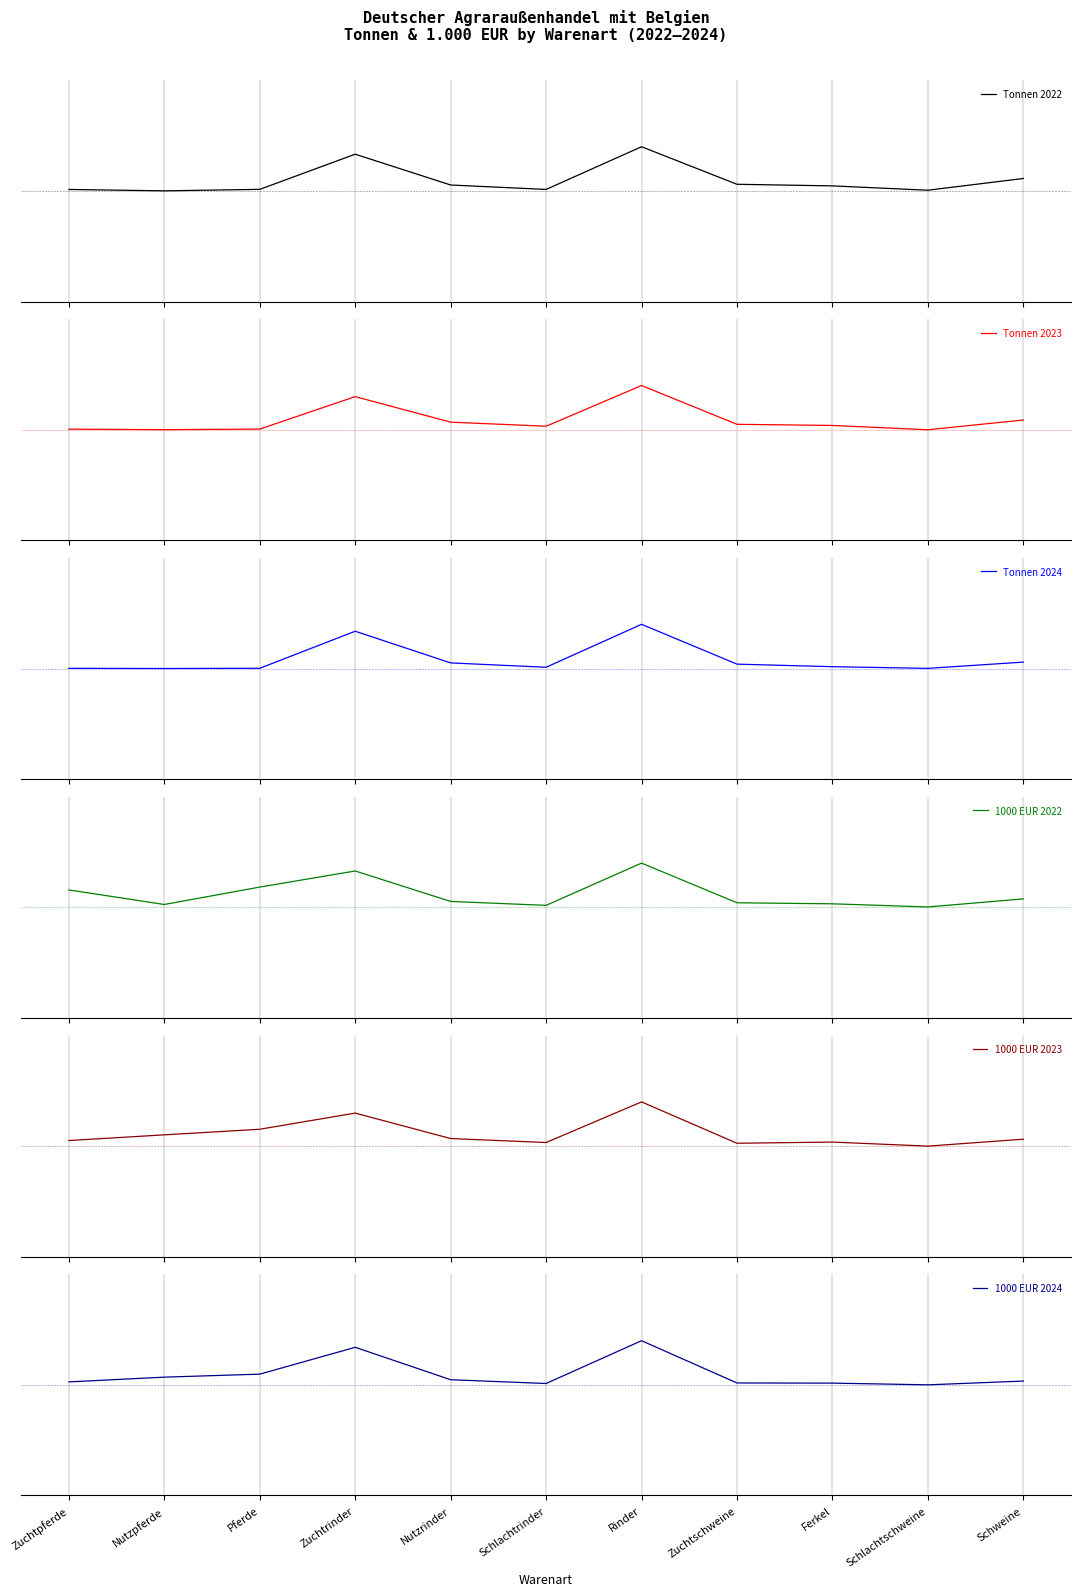

Where is the first local minimum for 1000 EUR 2022?

Nutzpferde